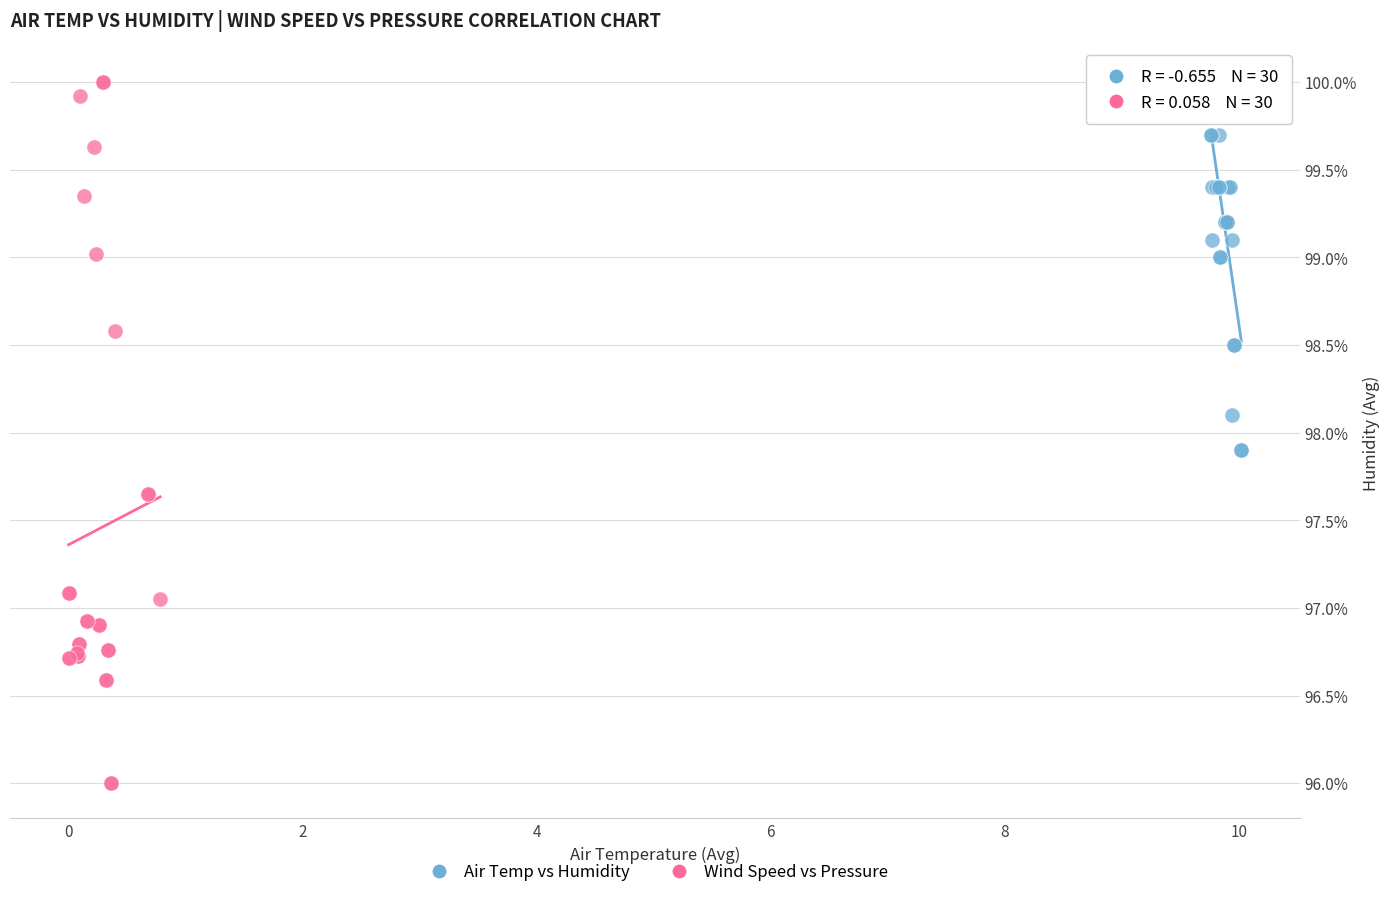

Which series has the widest spread of Y values?

Wind Speed vs Pressure